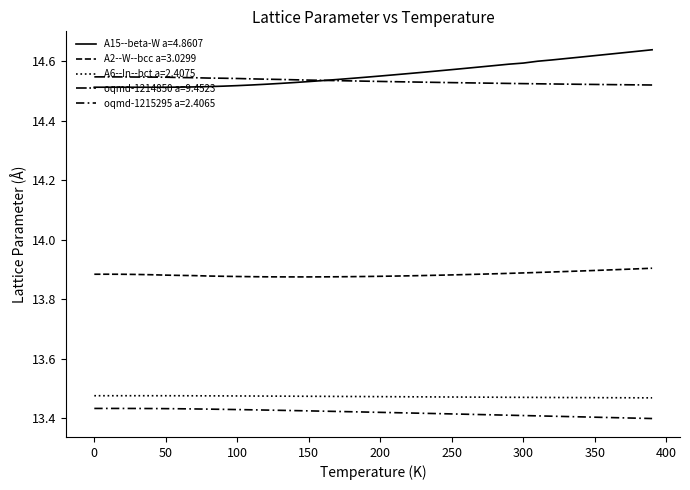

True or false: oqmd-1214850 a=9.4523 and oqmd-1215295 a=2.4065 intersect in this chart.

False